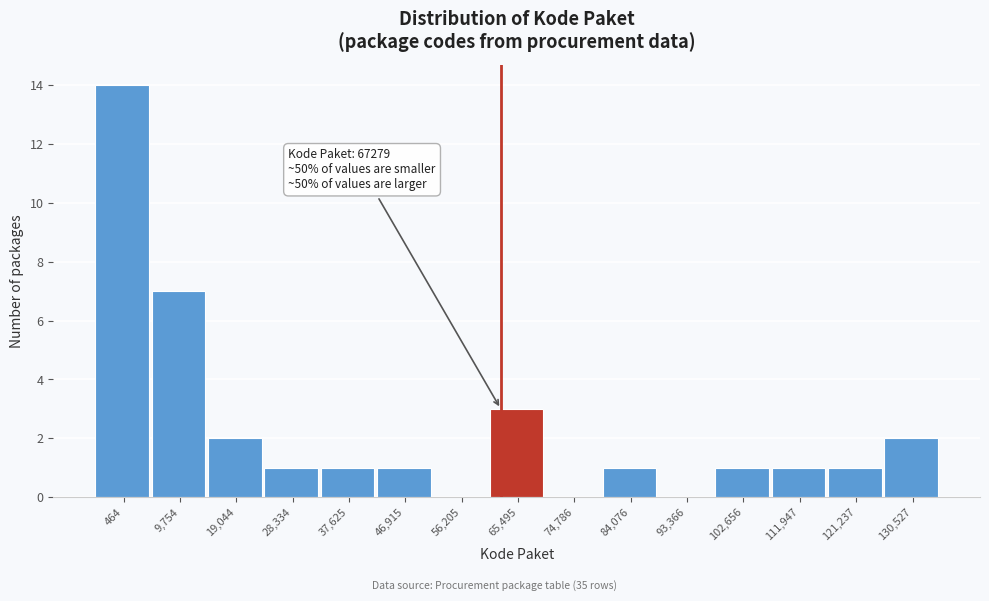

Reading right to left, list all the values displayed in this chart.

130,527=2	121,237=1	111,947=1	102,656=1	93,366=0	84,076=1	74,786=0	65,495=3	56,205=0	46,915=1	37,625=1	28,334=1	19,044=2	9,754=7	464=14